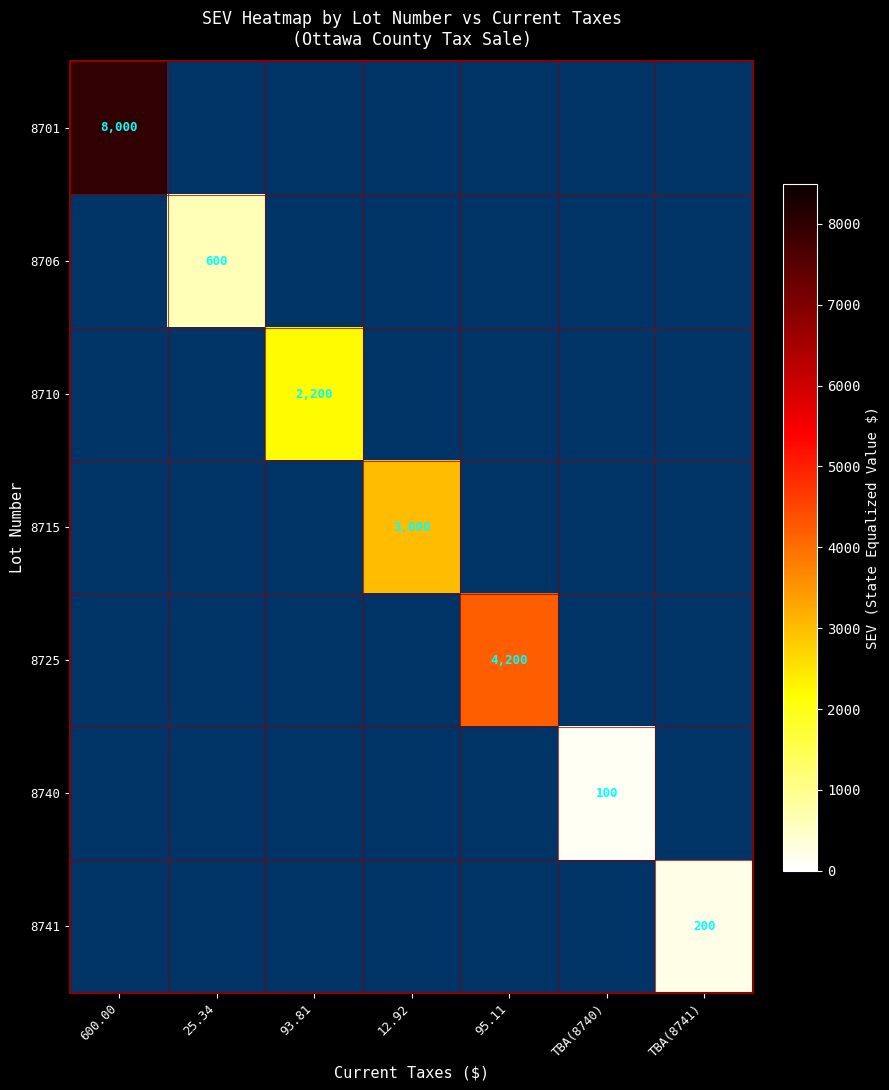

Is it true that 8740 equals 100 at TBA(8740)?

True